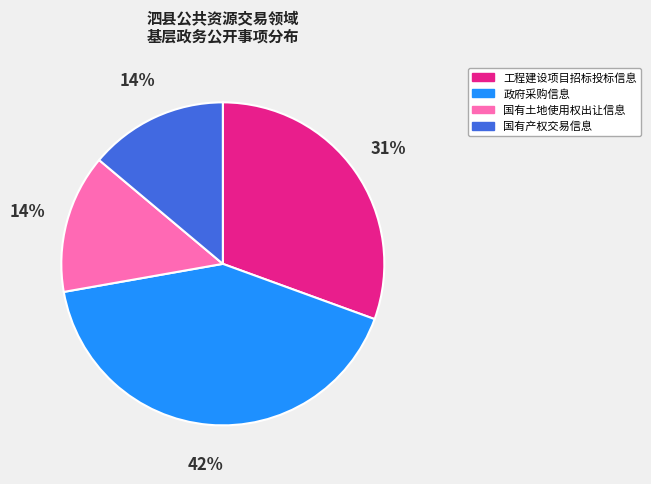

To the nearest percent, what is the difference between the 工程建设项目招标投标信息 and 政府采购信息 slice percentages?

11%